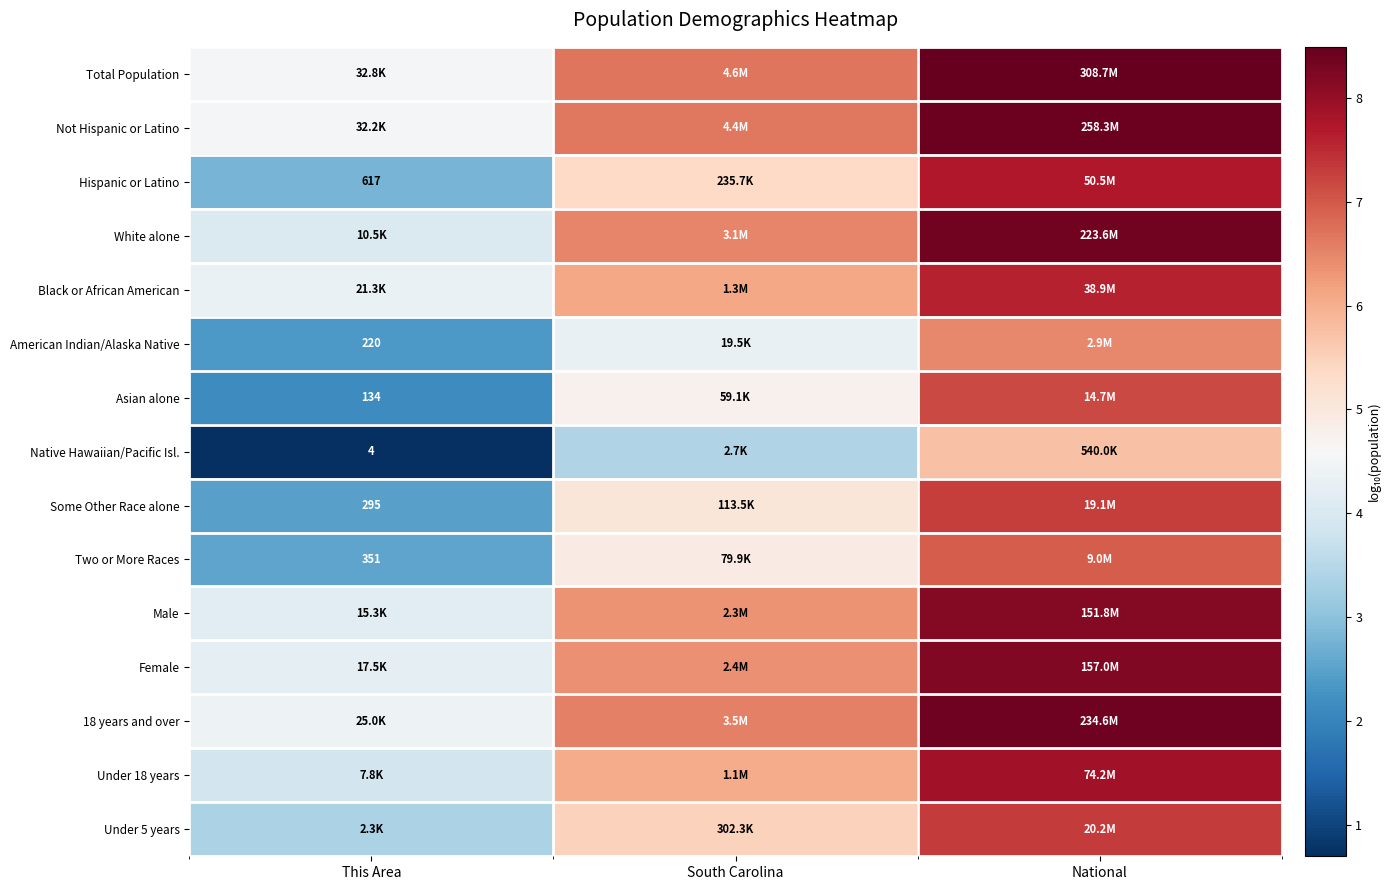

Is the value of Not Hispanic or Latino at This Area greater than the value of Under 18 years at National?

No